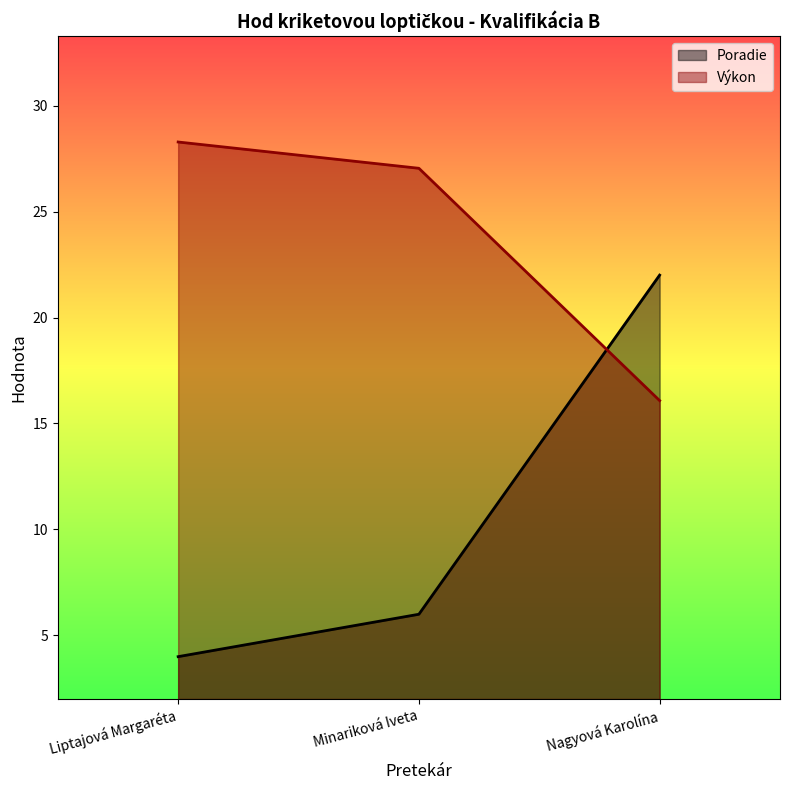

True or false: Poradie has a value of 10.1 at Minariková Iveta.

False